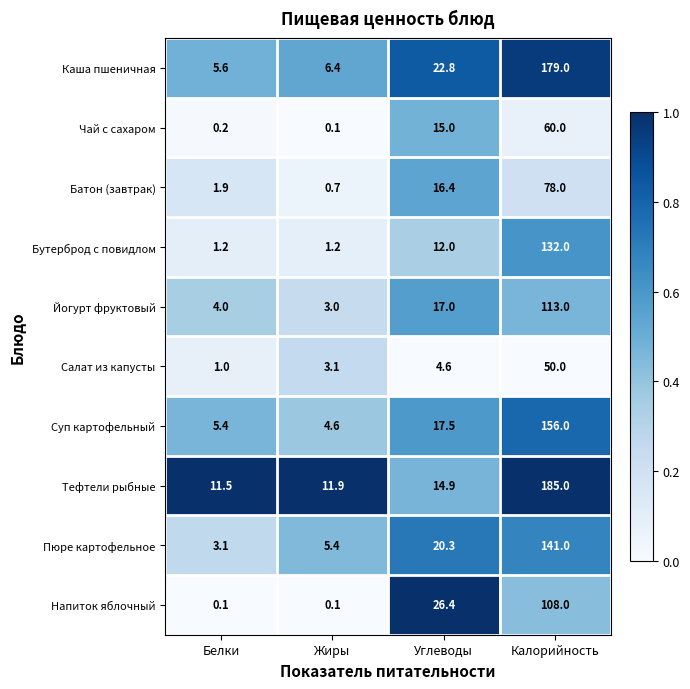

What is the maximum value shown in the chart?

185.0